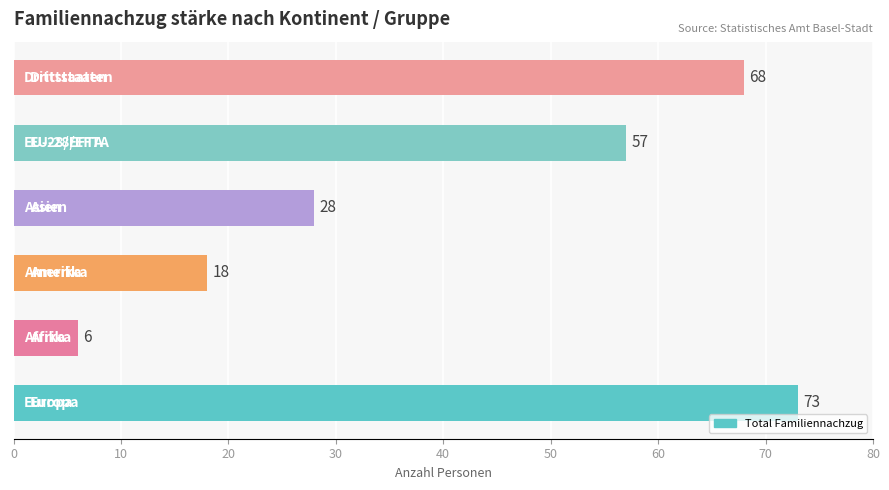

Reading bottom to top, what are all the values shown in this chart?

73	6	18	28	57	68